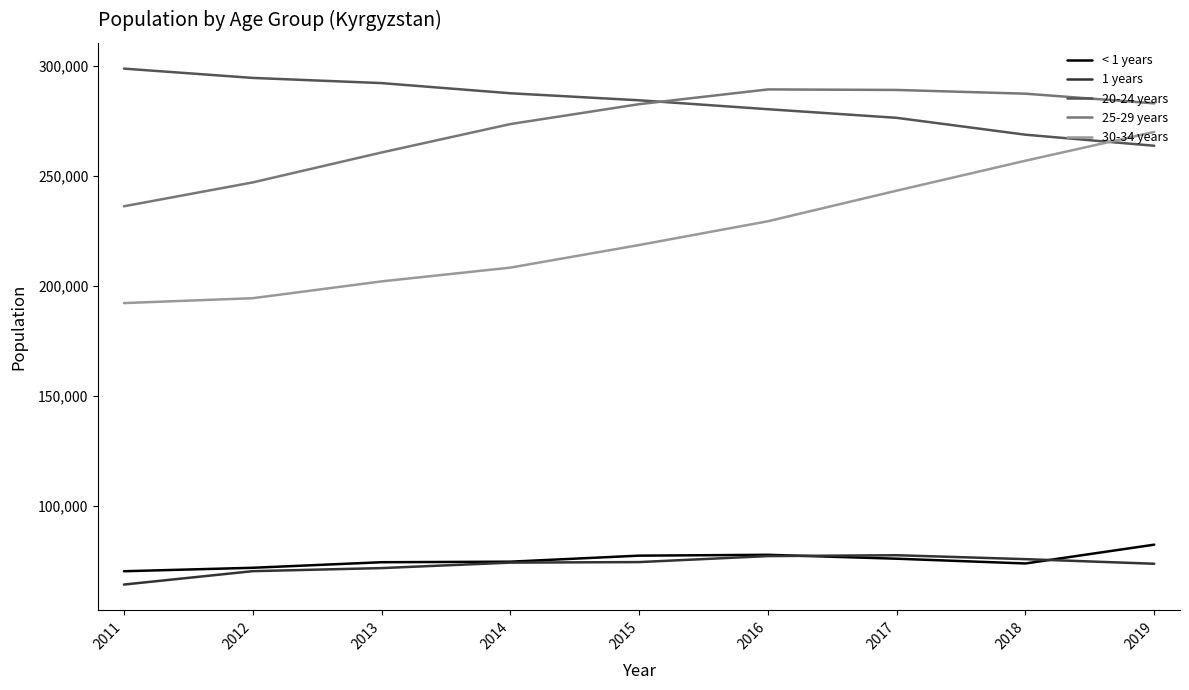

True or false: 25-29 years and < 1 years cross at least once.

False